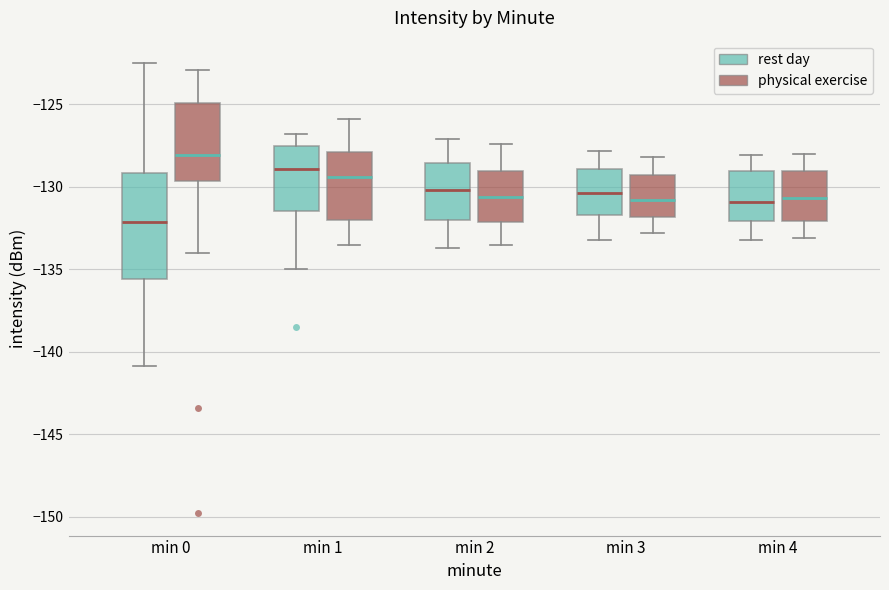

Reading left to right, transcribe this box plot: for each box, give where its median line is, the range the box spans, and where its two whiskers end, as read against the y-axis. The values are not printed on the chart, so give them approximately, as read against the axis.

min 0 (rest day): median -132.0, box -135.5 to -129.0, whiskers -141.0 to -122.5
min 0 (physical exercise): median -128.0, box -129.5 to -125.0, whiskers -134.0 to -123.0
min 1 (rest day): median -129.0, box -131.5 to -127.5, whiskers -135.0 to -127.0
min 1 (physical exercise): median -129.5, box -132.0 to -128.0, whiskers -133.5 to -126.0
min 2 (rest day): median -130.0, box -132.0 to -128.5, whiskers -133.5 to -127.0
min 2 (physical exercise): median -130.5, box -132.0 to -129.0, whiskers -133.5 to -127.5
min 3 (rest day): median -130.5, box -131.5 to -129.0, whiskers -133.0 to -128.0
min 3 (physical exercise): median -131.0, box -132.0 to -129.5, whiskers -133.0 to -128.0
min 4 (rest day): median -131.0, box -132.0 to -129.0, whiskers -133.0 to -128.0
min 4 (physical exercise): median -130.5, box -132.0 to -129.0, whiskers -133.0 to -128.0